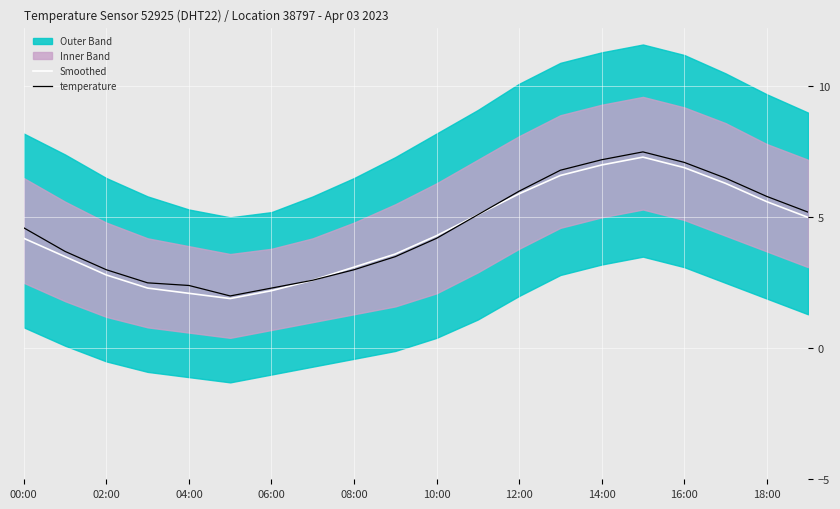

What is the value of the Smoothed point at the 3rd from the left?

2.8